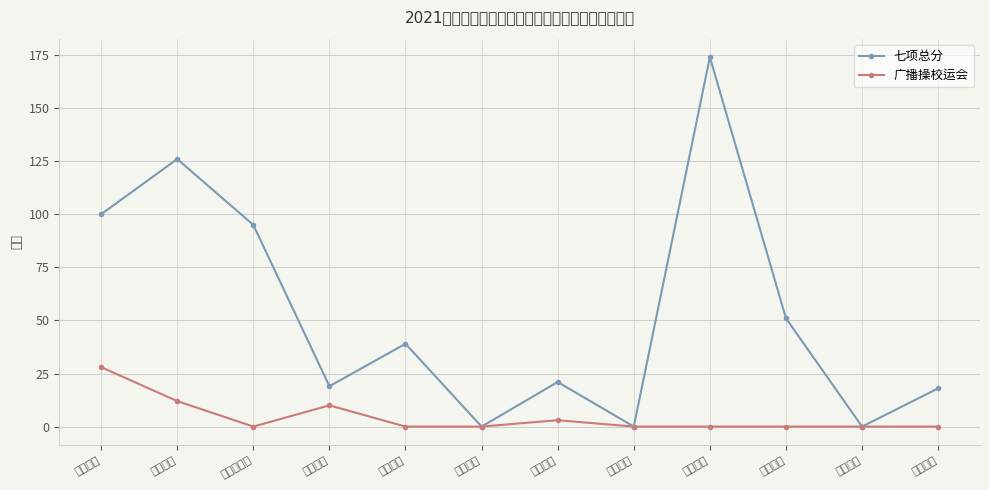

What is the greatest value displayed?

174